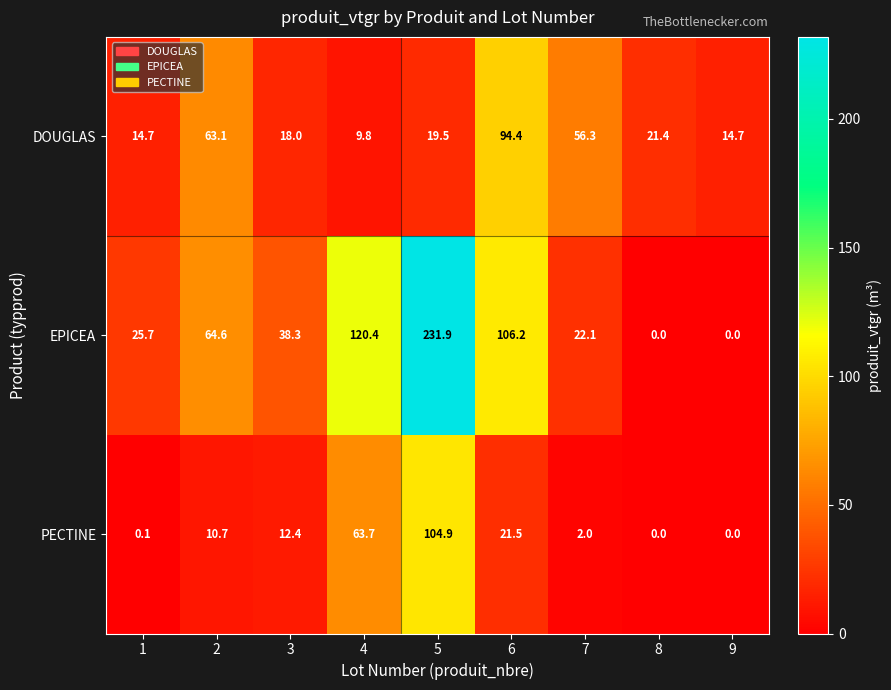

What is the average value of the EPICEA series?

67.7